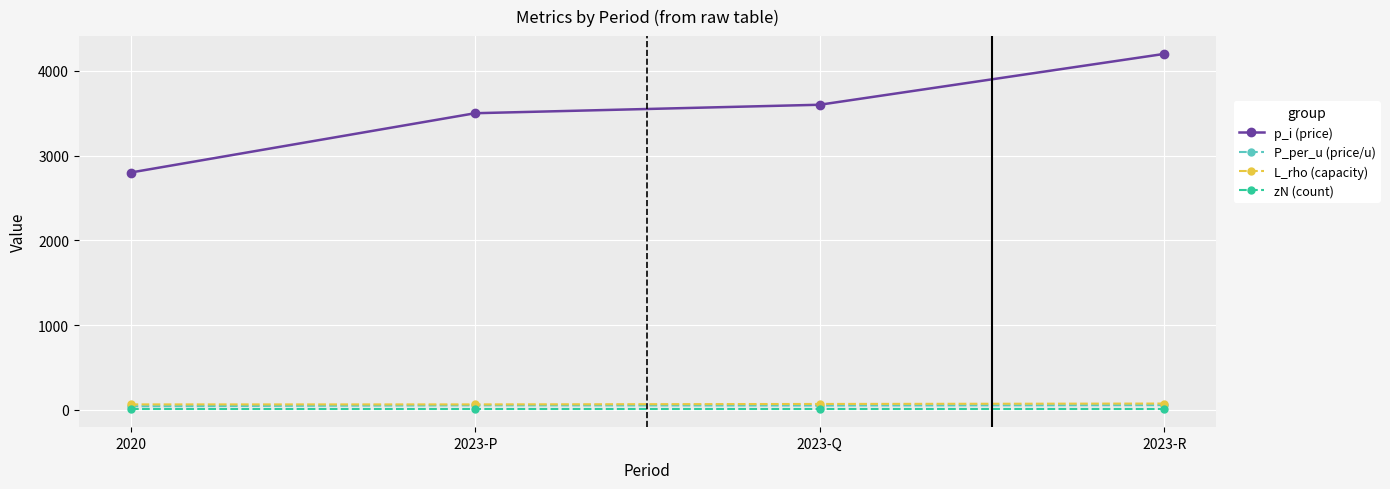

The value of p_i (price) at 2023-P is 3500.0. True or false?

True